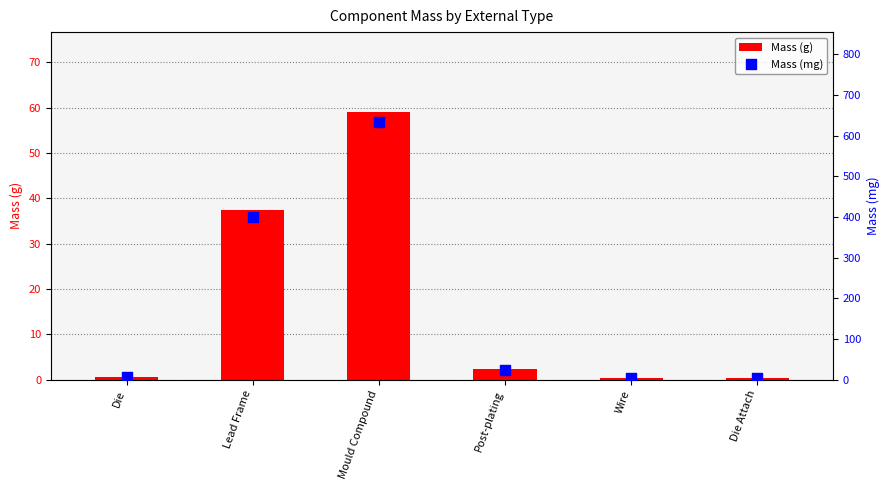

Which series reaches the maximum Y coordinate?

Mass (mg)